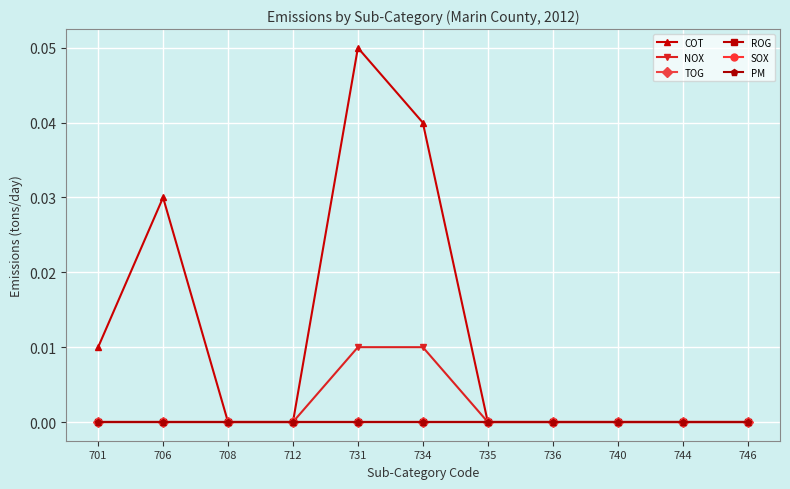

Does the chart have visible grid lines?

Yes